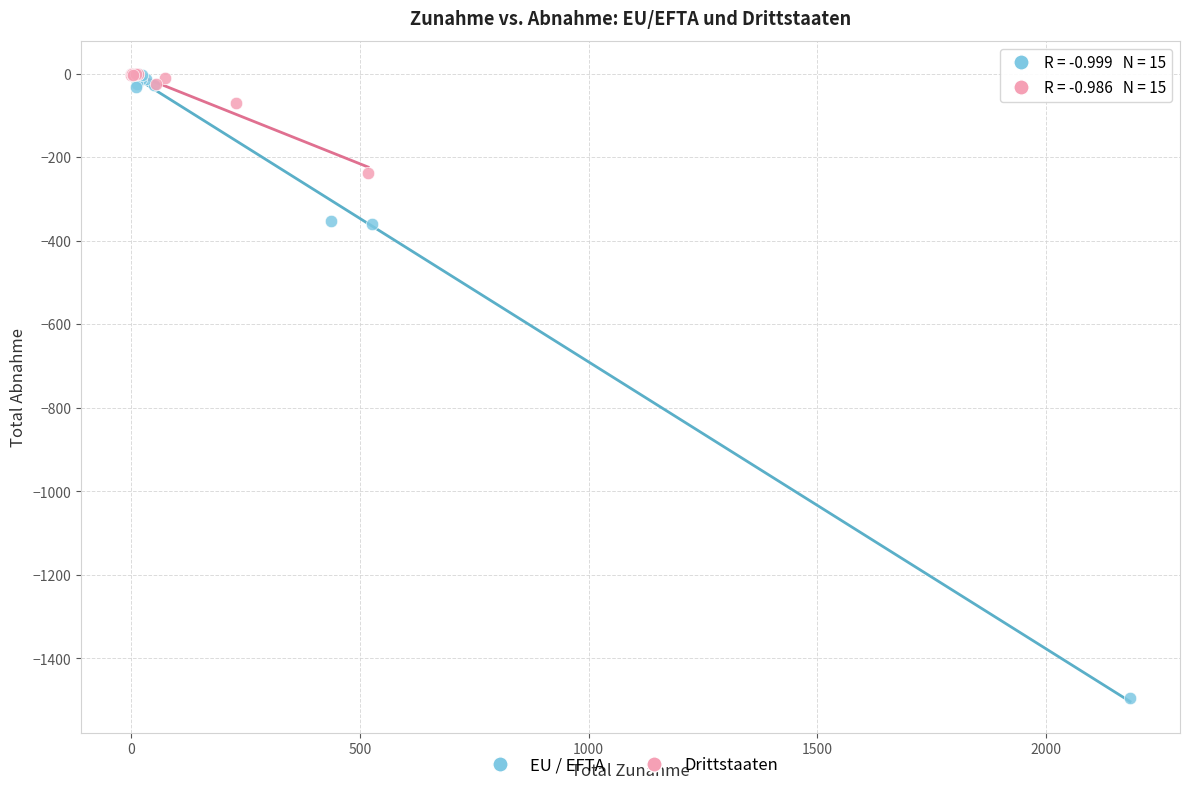

Which series has the widest spread of Y values?

EU / EFTA